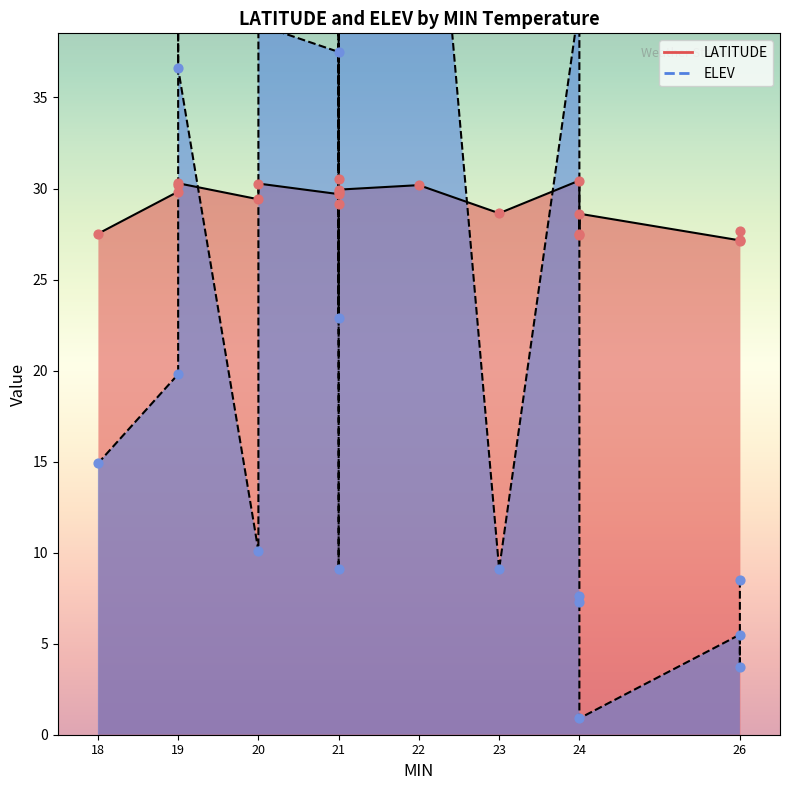

At how many categories does at least one series exceed 44?

4